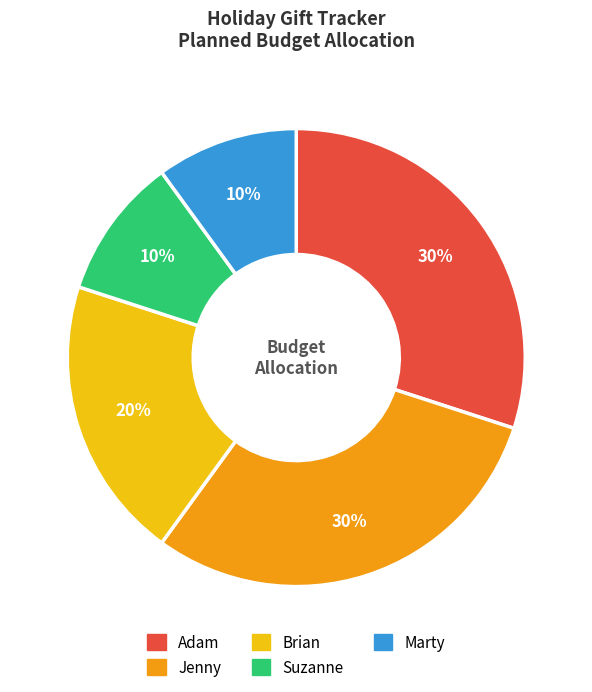

To the nearest percent, what is the combined percentage of Jenny and Brian?

50%